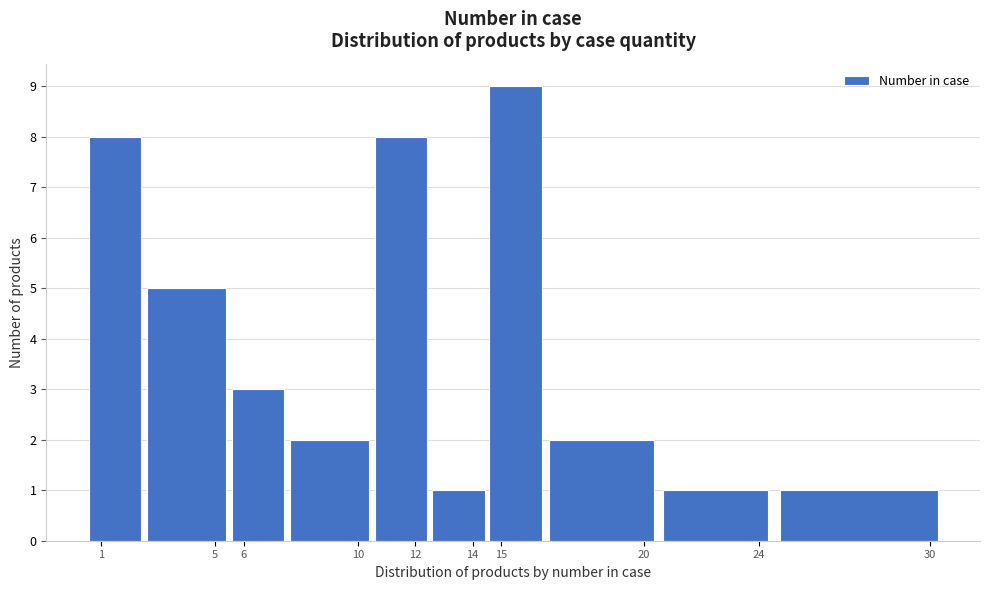

Reading left to right, transcribe this chart: for each bar, give the range it covers on the x-axis and its height. The values are not printed on the chart, so give them approximately, as read against the axis.

0.5 to 2.5: 8
2.5 to 5.5: 5
5.5 to 7.5: 3
7.5 to 10.5: 2
10.5 to 12.5: 8
12.5 to 14.5: 1
14.5 to 16.5: 9
16.5 to 20.5: 2
20.5 to 24.5: 1
24.5 to 30.5: 1